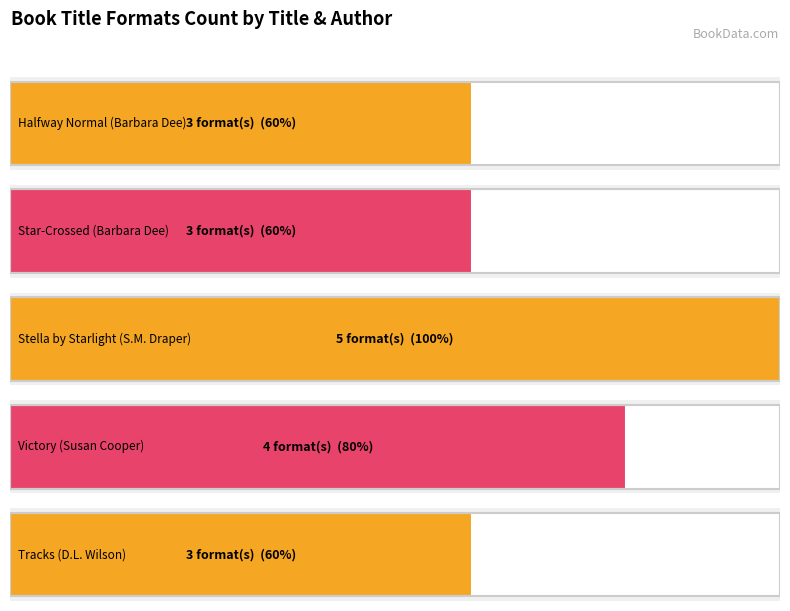

What is the maximum value shown in the chart?

5